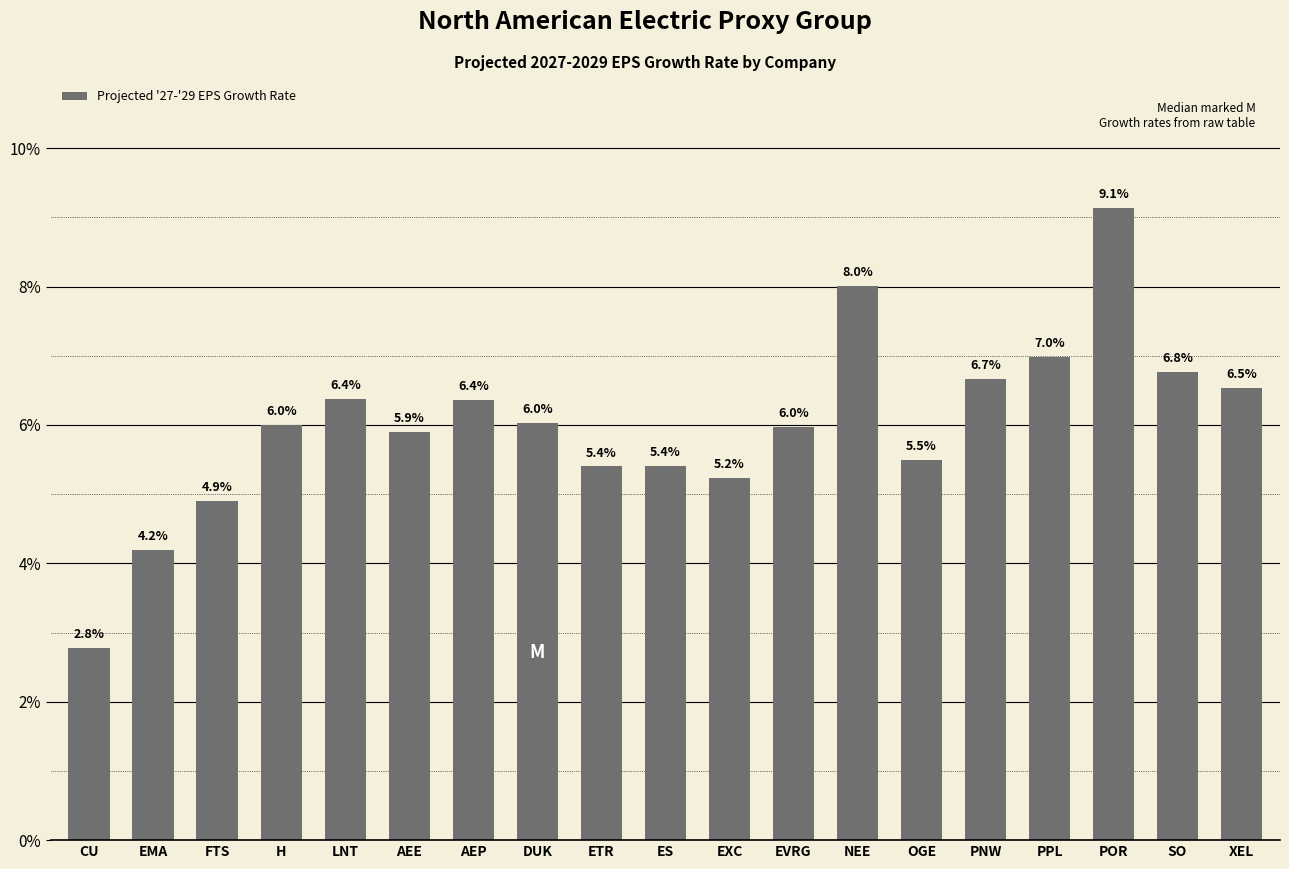

List the labels in order of value, smallest first.

CU, EMA, FTS, EXC, ETR, ES, OGE, AEE, EVRG, H, DUK, AEP, LNT, XEL, PNW, SO, PPL, NEE, POR